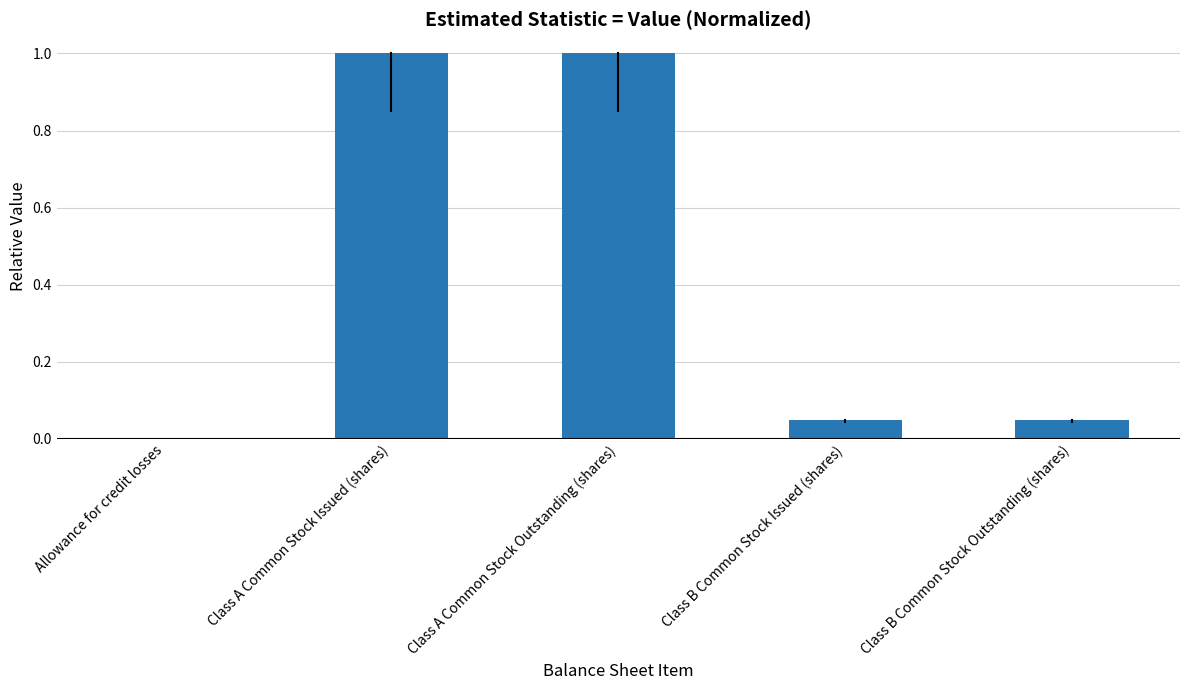

The value at Class B Common Stock Issued (shares) is 0.0. True or false?

False